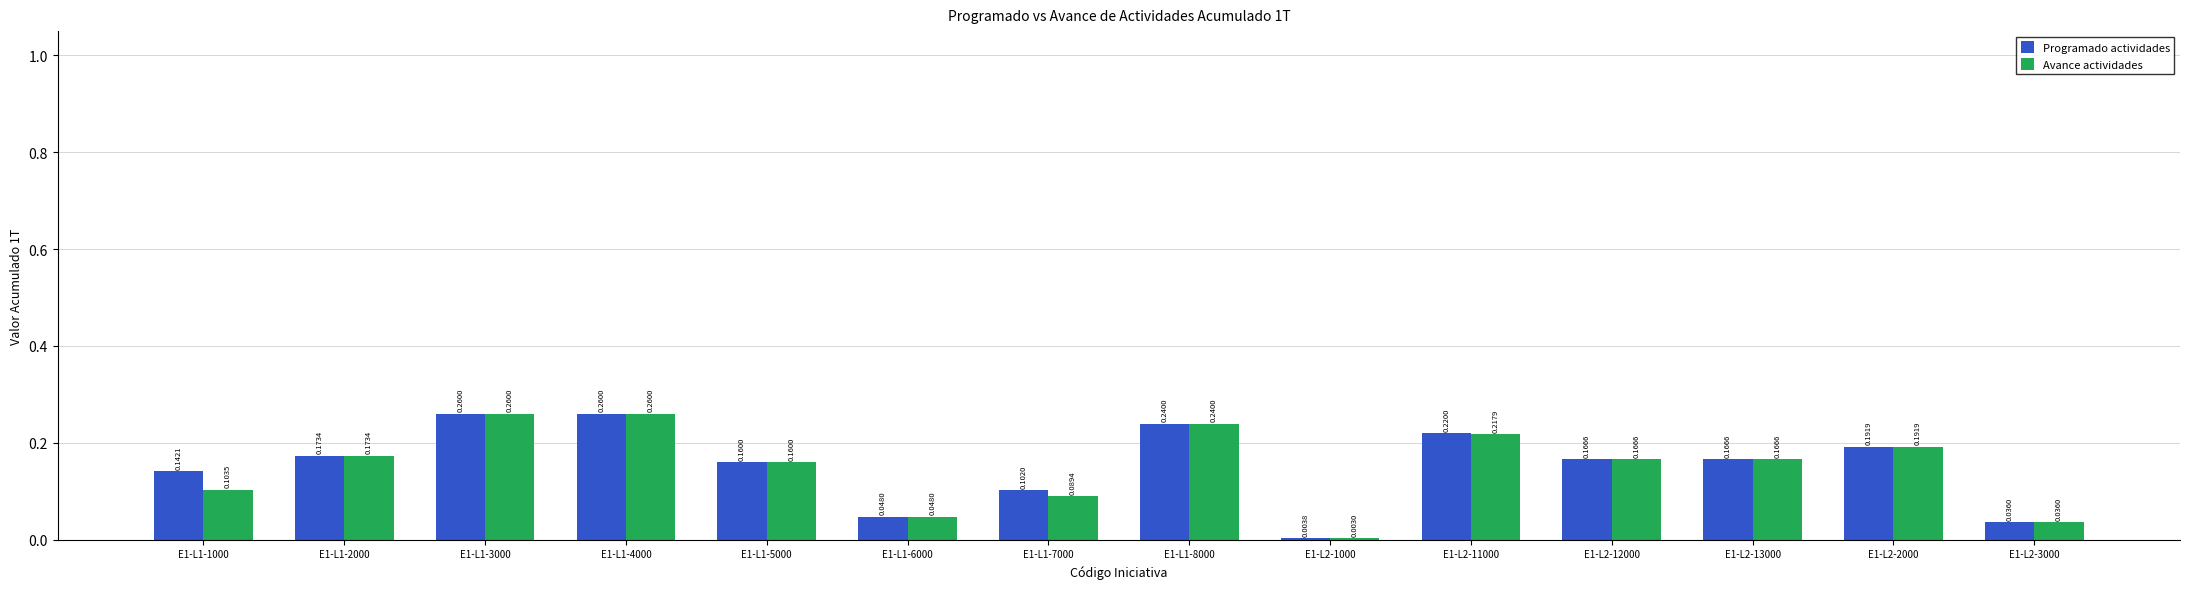

Which series changed the most between E1-L1-6000 and E1-L1-7000?

Programado actividades